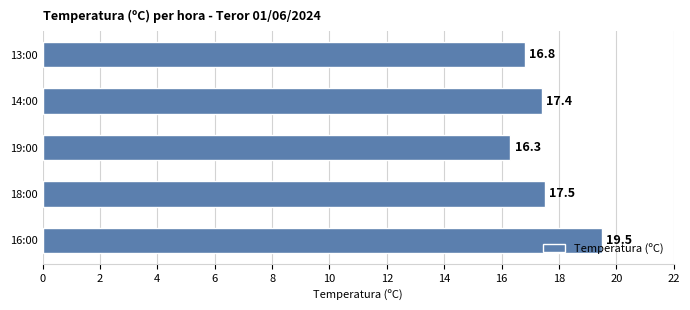

The chart shows a value of 30.2 at 18:00. True or false?

False